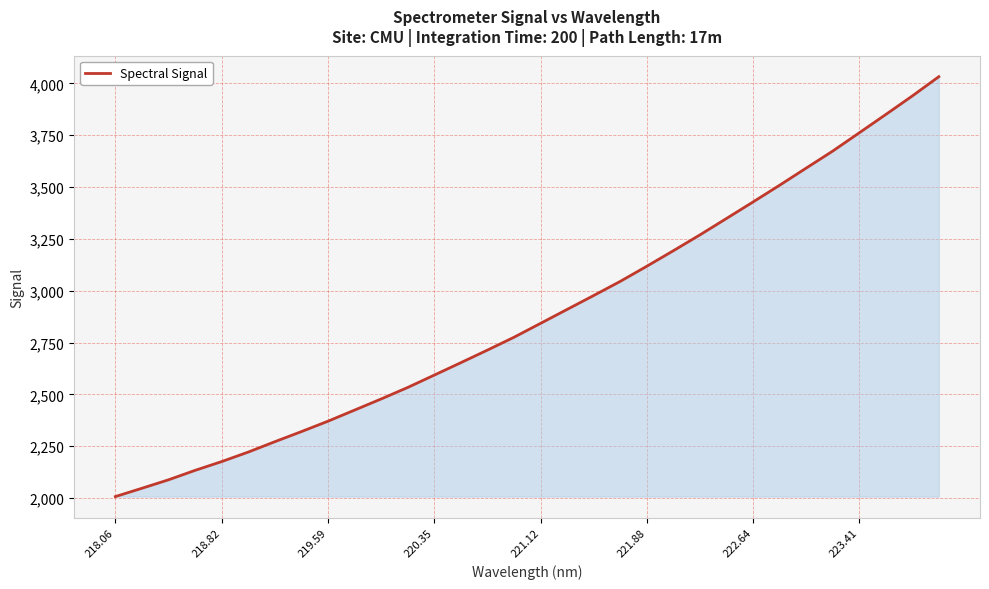

What is the greatest value displayed?

4032.2